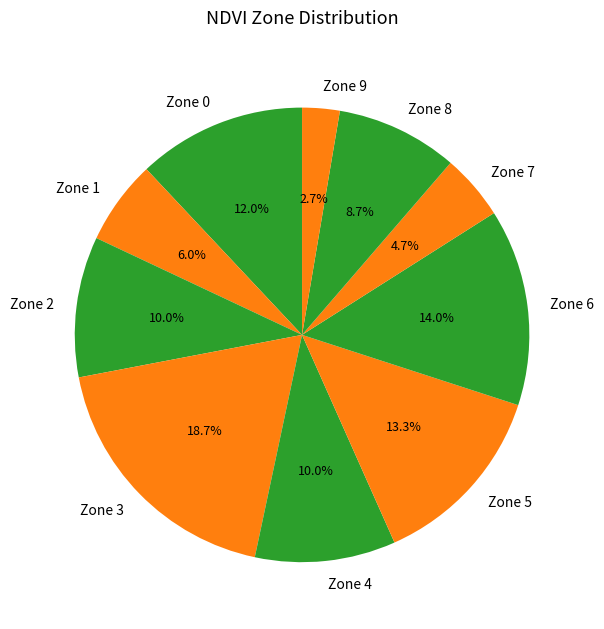

Between Zone 6 and Zone 9, which is larger?

Zone 6